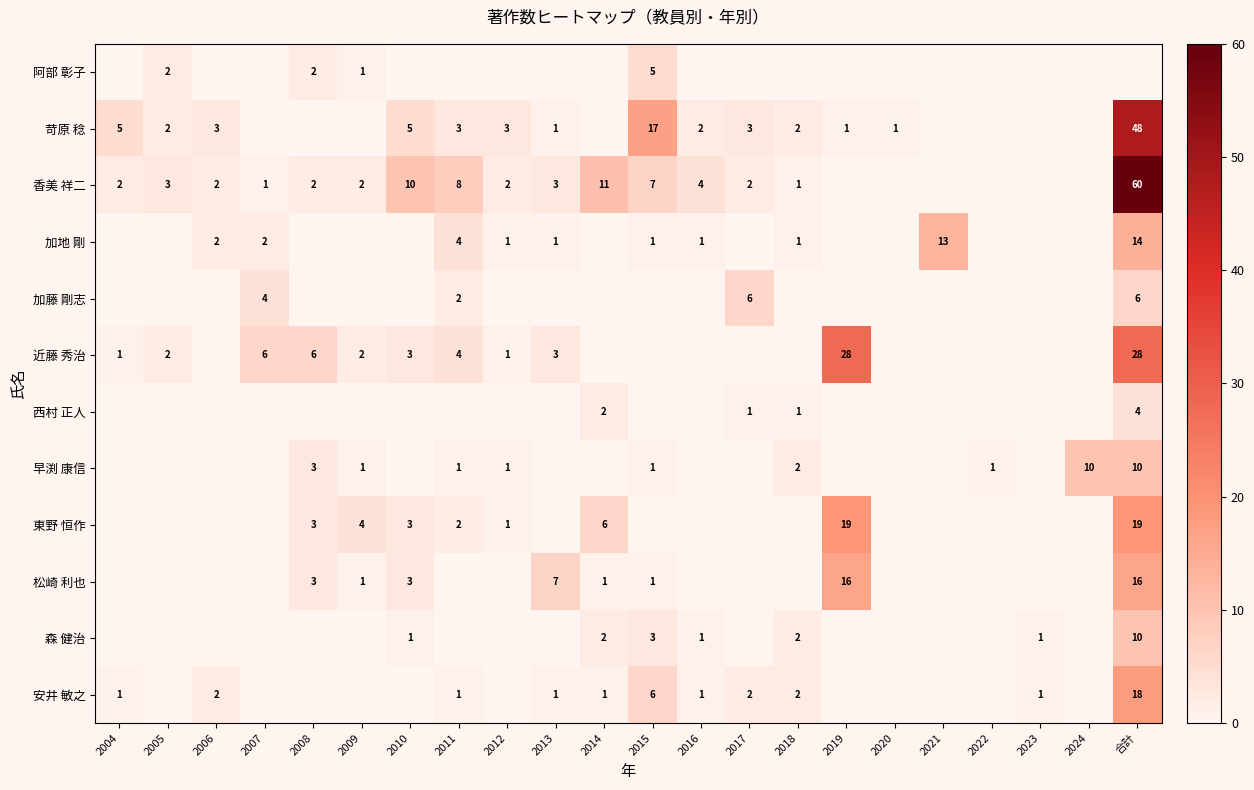

Is it true that 安井 敏之 equals 6 at 2015?

True